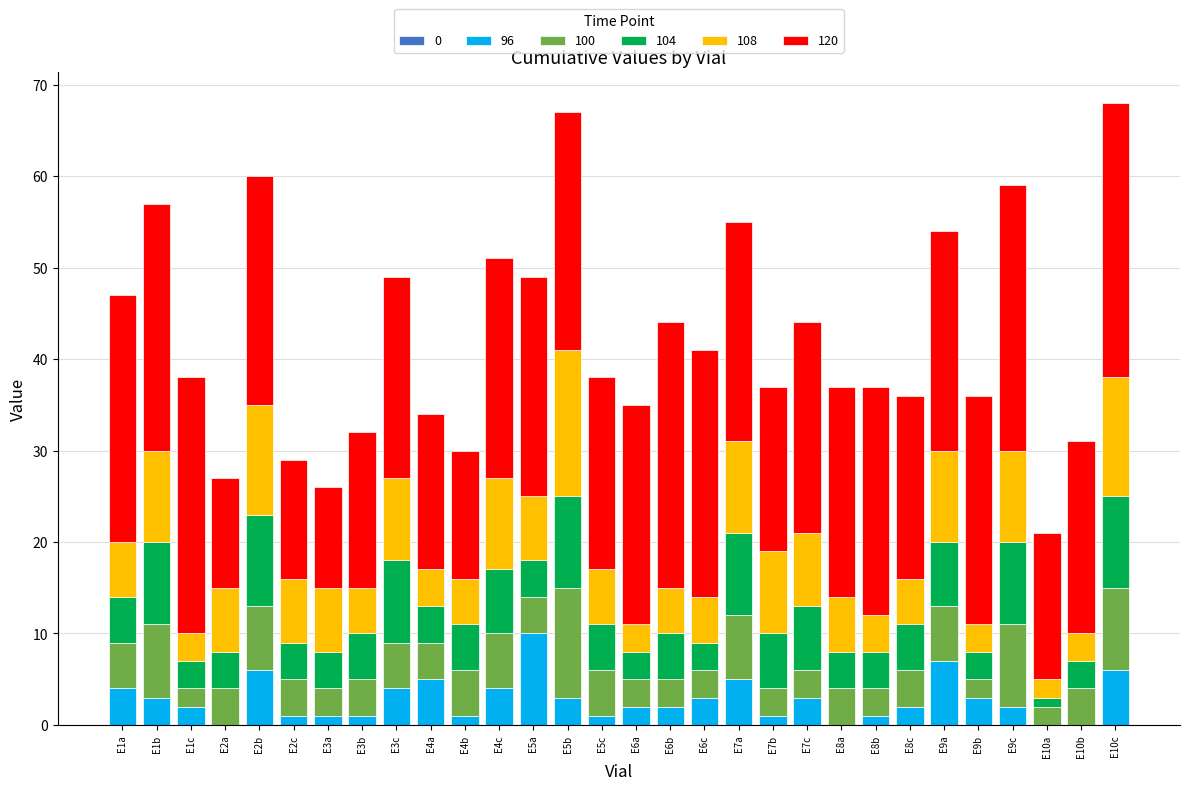

Is it true that 96 equals 5 at E10b?

False